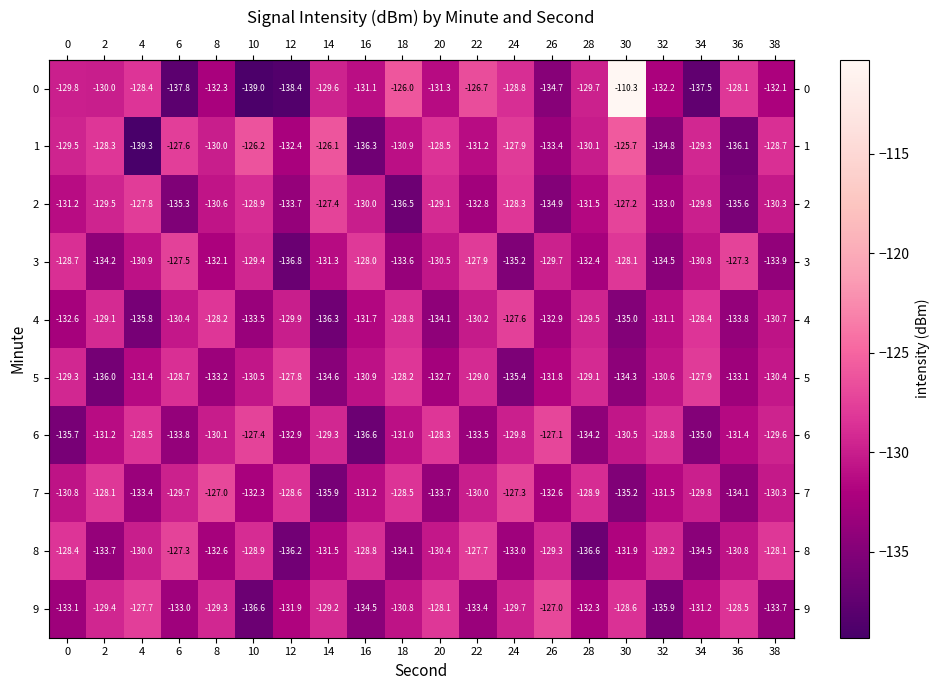

At which label is 3 closest to -132?

8